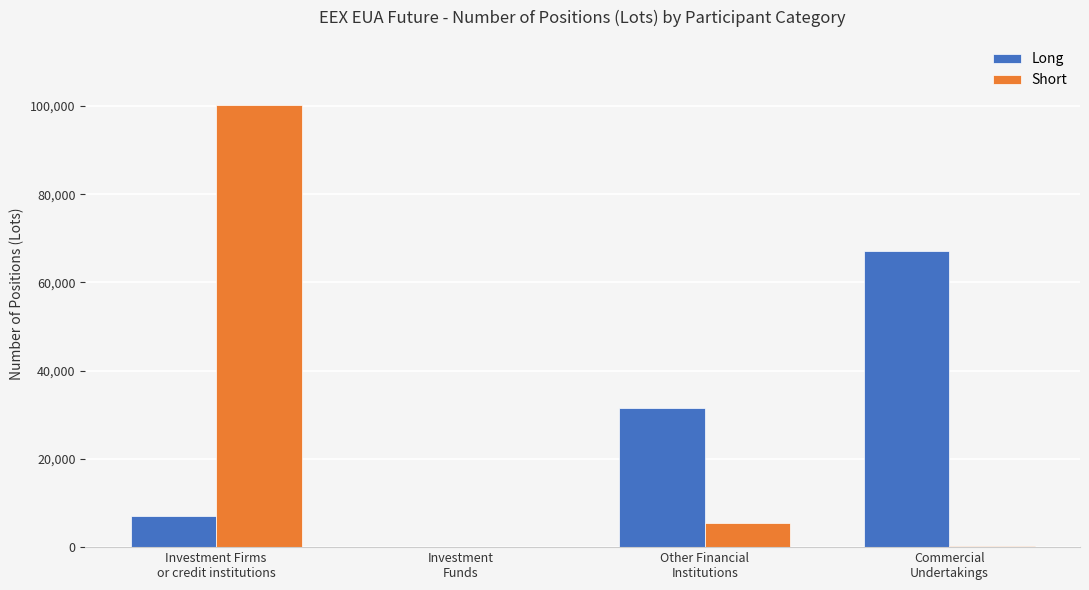

What is the sum of all Long values?

105980